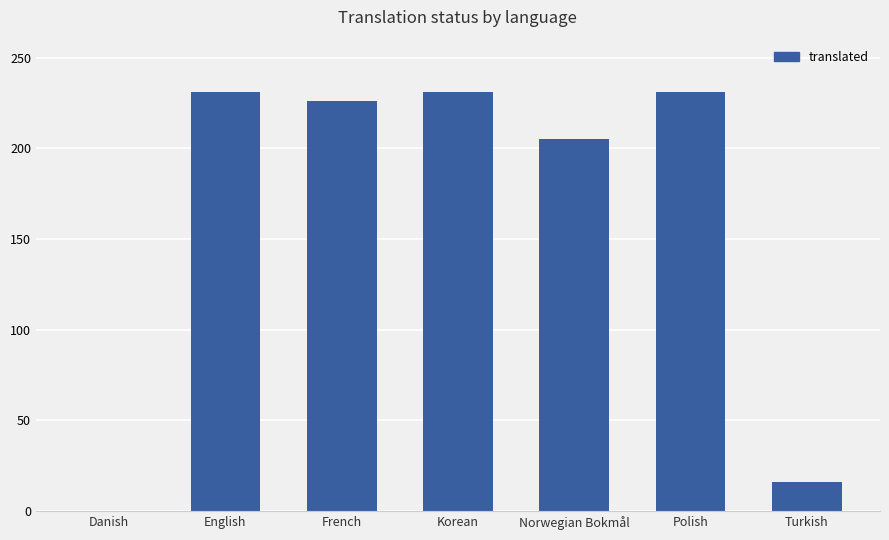

Reading right to left, transcribe all the data shown in this chart.

Turkish=16	Polish=231	Norwegian Bokmål=205	Korean=231	French=226	English=231	Danish=0